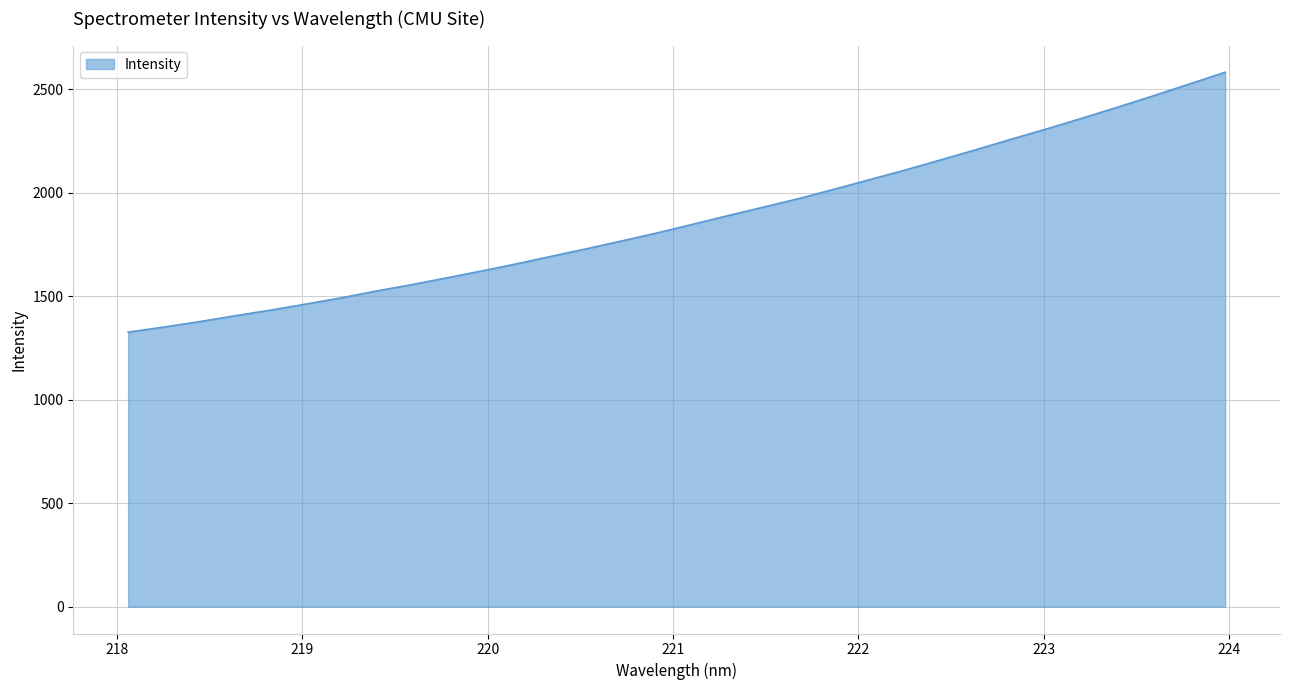

What is the difference between the maximum and minimum values?

1255.3